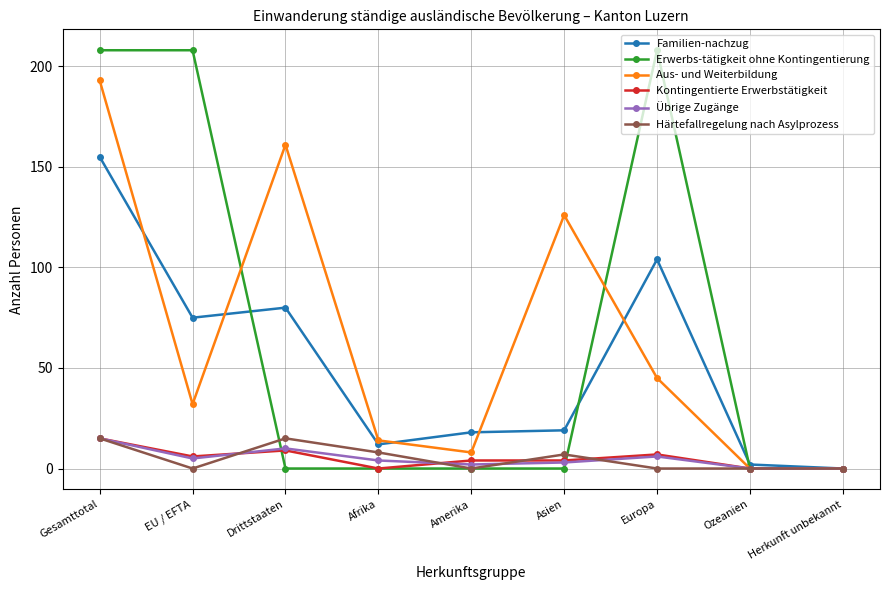

What is the greatest value displayed?

208